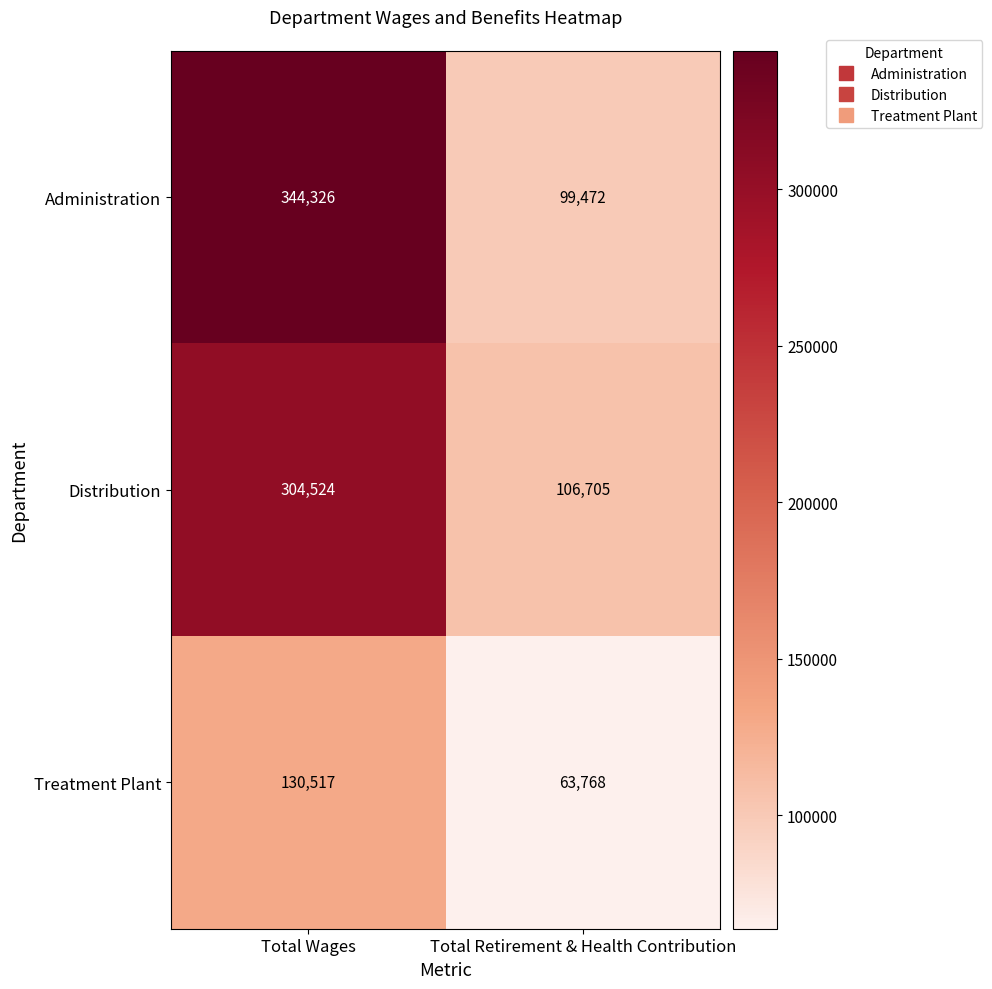

Rank the series at Total Wages from highest to lowest value.

Administration, Distribution, Treatment Plant